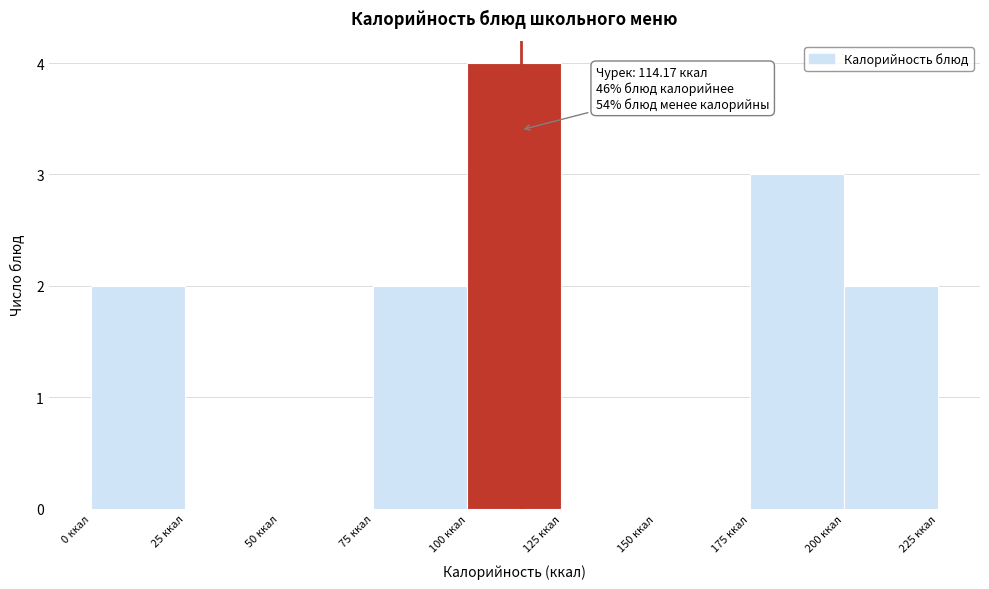

Over which range of the x-axis is the bar tallest?

100 to 125